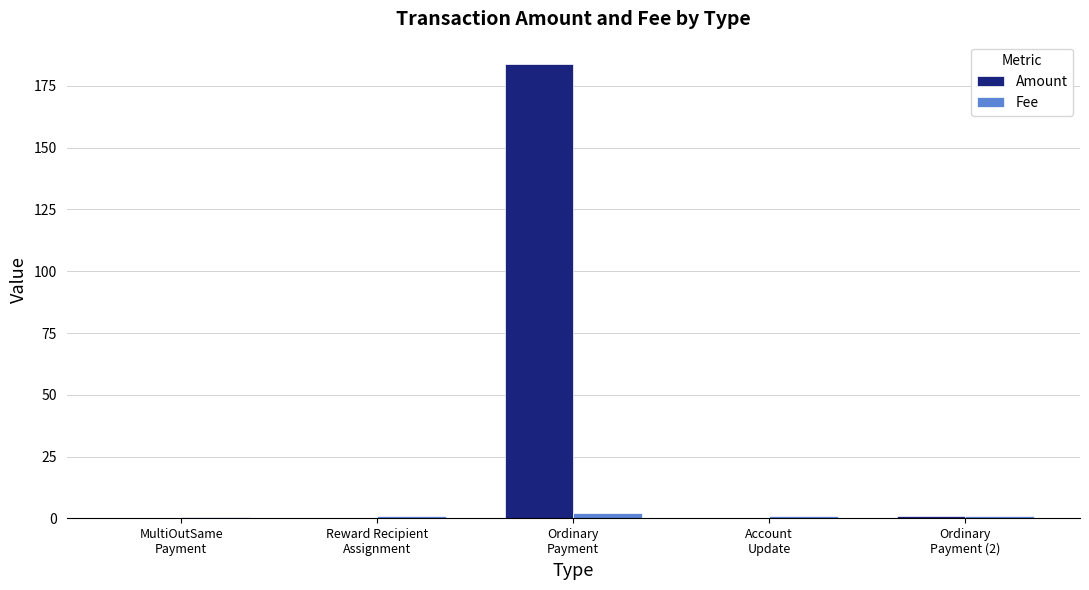

Which series has the largest total across all categories?

Amount